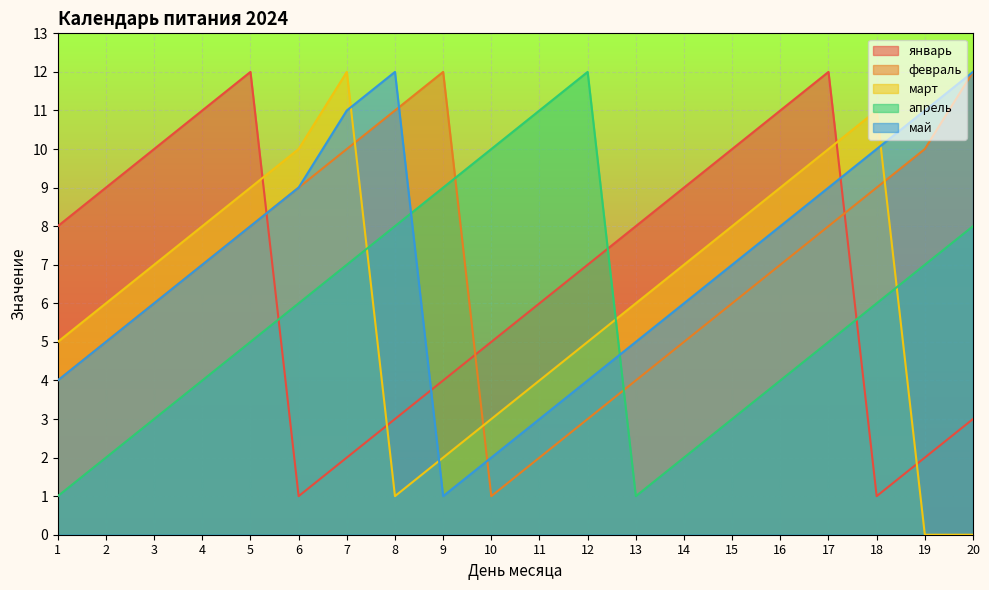

True or false: май has a value of 16 at 6.

False